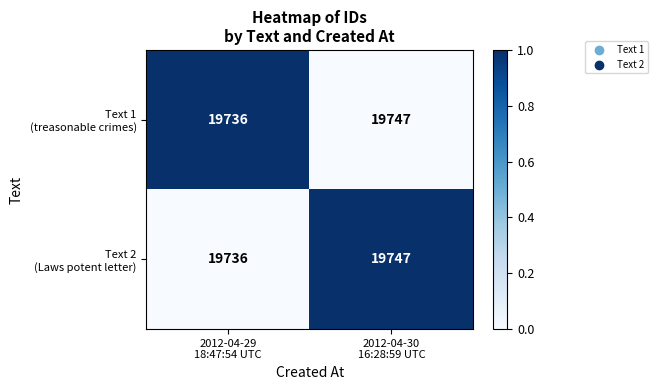

What is the minimum value shown in the chart?

19736